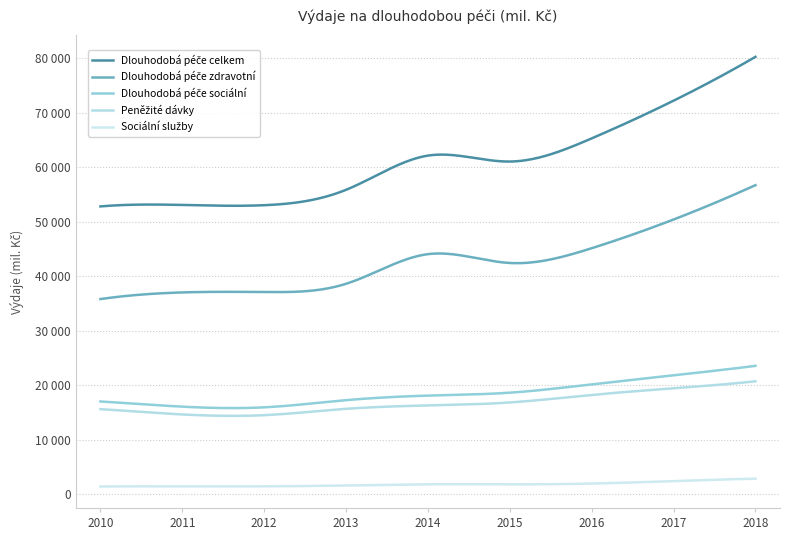

At which category does Dlouhodobá péče celkem reach its first local valley?

2012